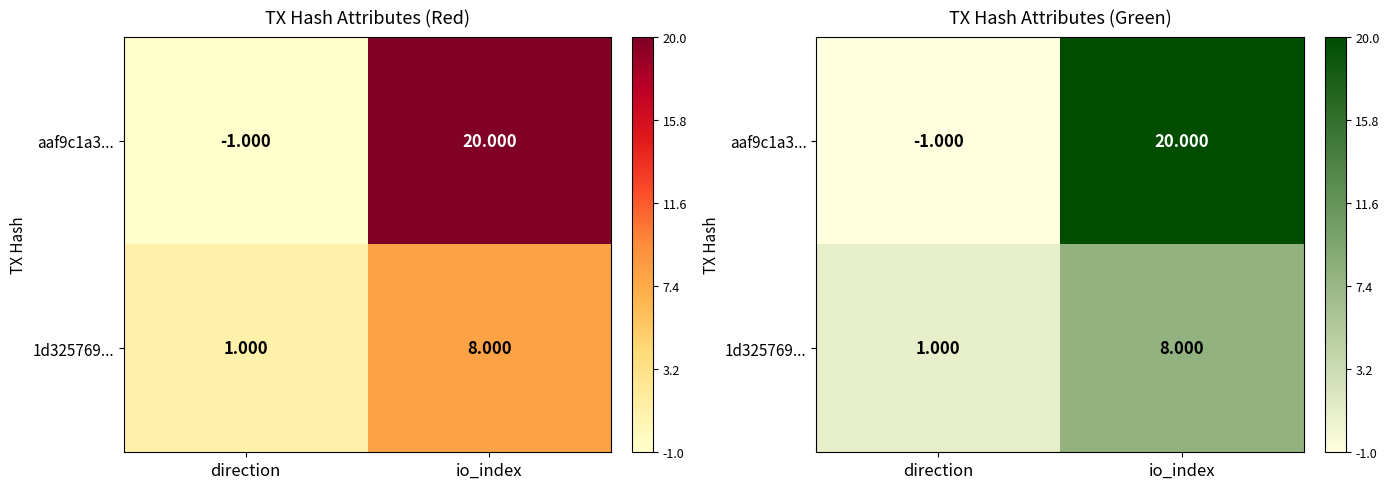

Is the value of aaf9c1a3... at direction greater than the value of 1d325769... at direction?

No